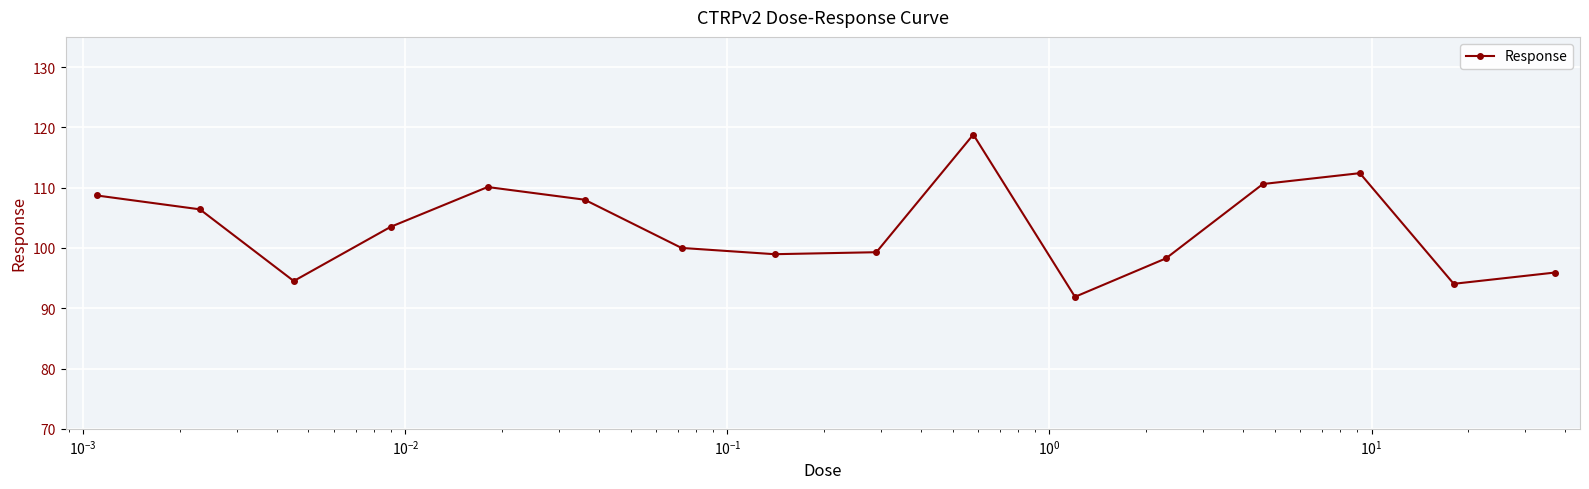

True or false: the data has more than 2 interior local peaks.

True